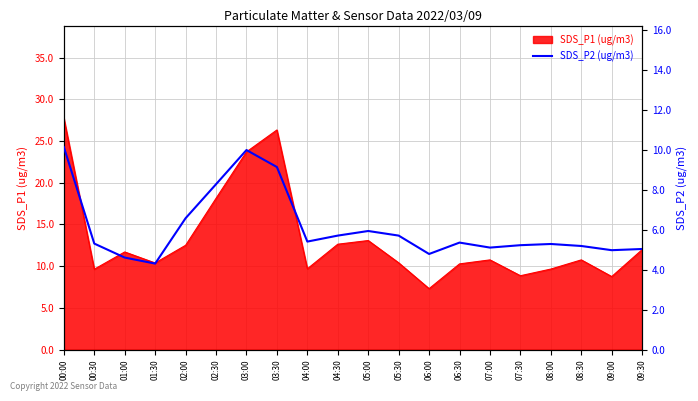

Is it true that the value at 04:00 is 3.2?

False